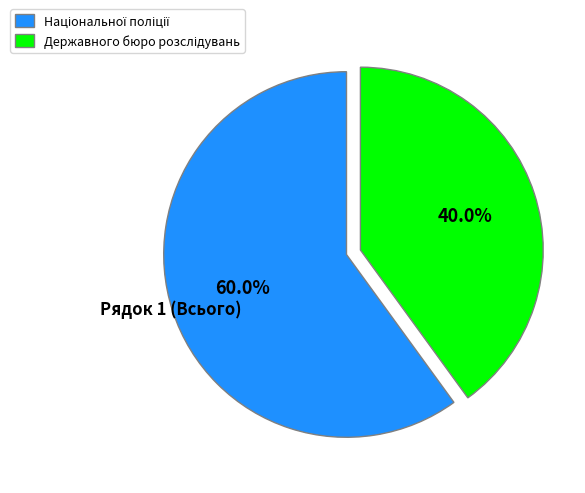

Is there a majority slice in this chart?

Yes